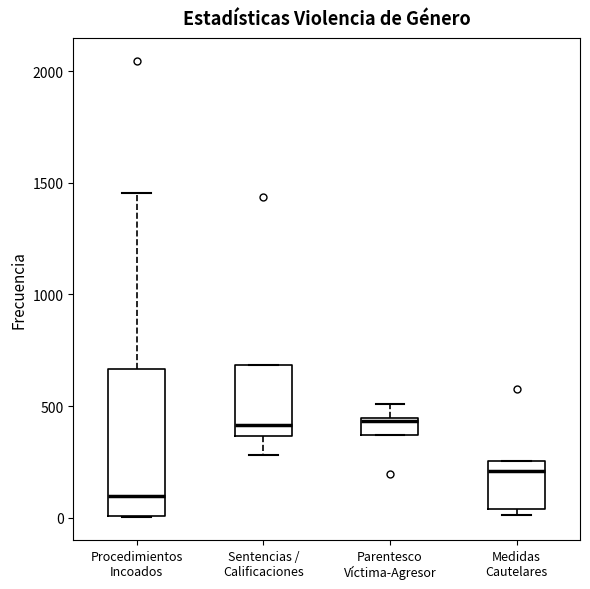

Comparing the boxes themselves (not the whiskers), which one is the tallest?

Procedimientos Incoados